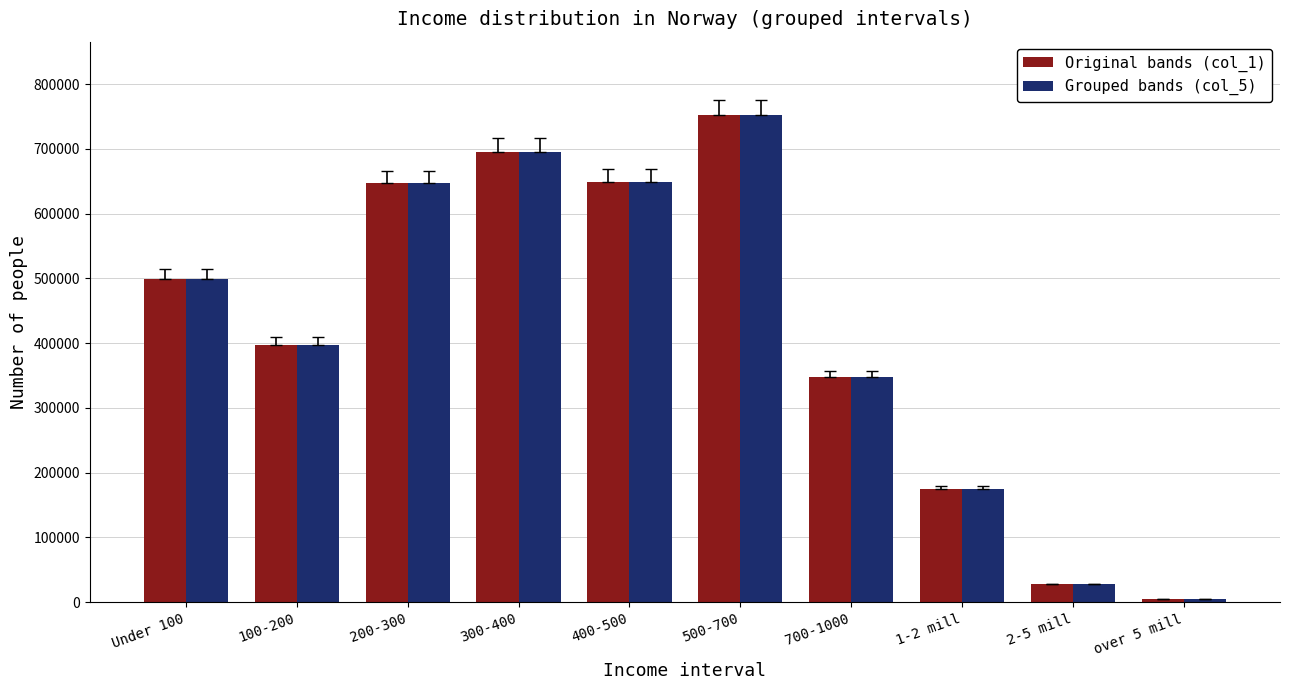

At which category is the sum across all series the highest?

500-700